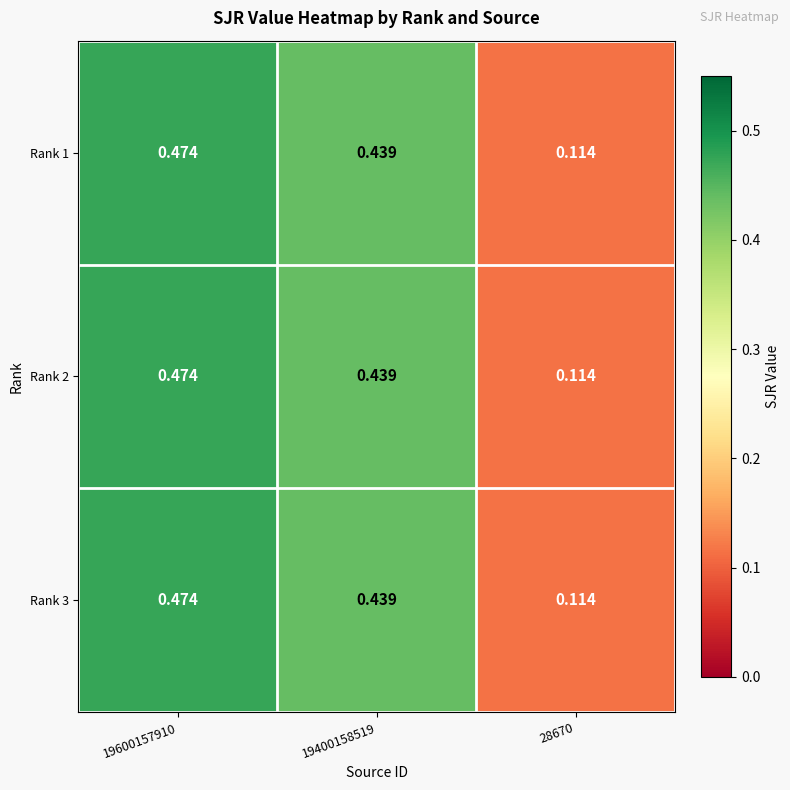

At which category is the sum across all series the highest?

19600157910